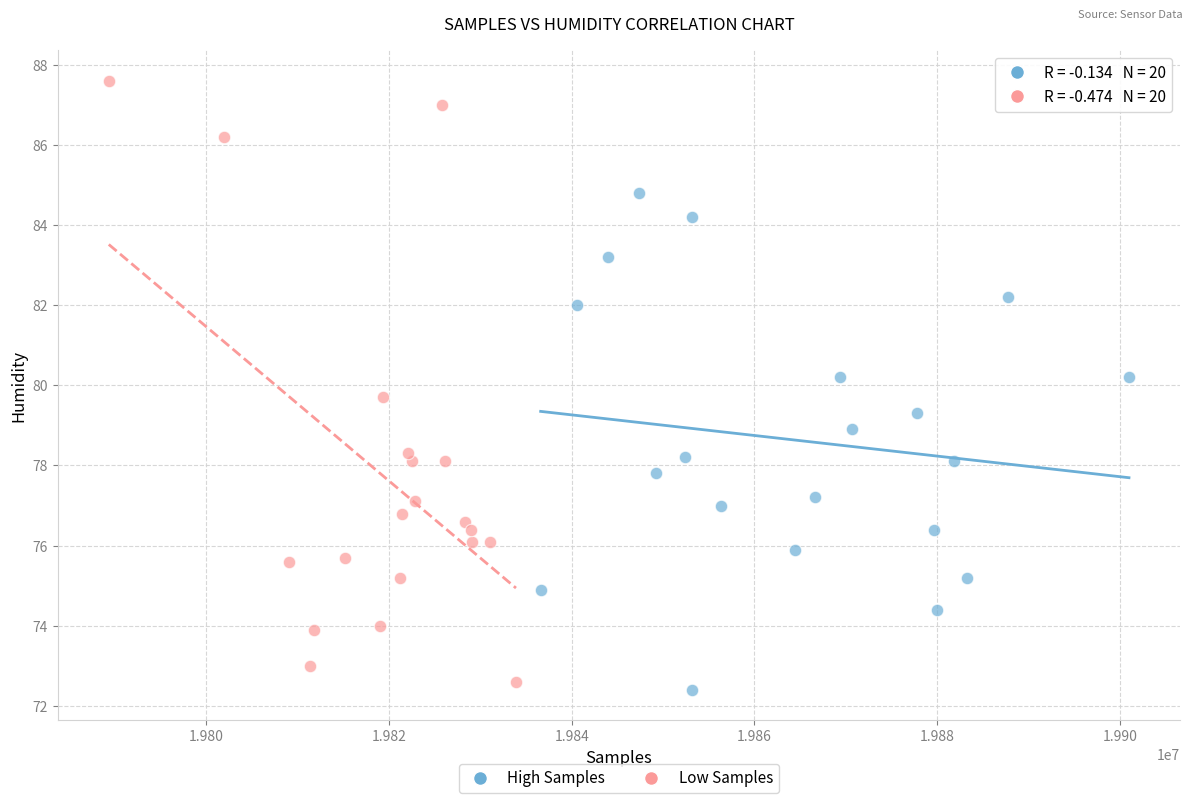

Which series reaches the maximum Y coordinate?

Low Samples